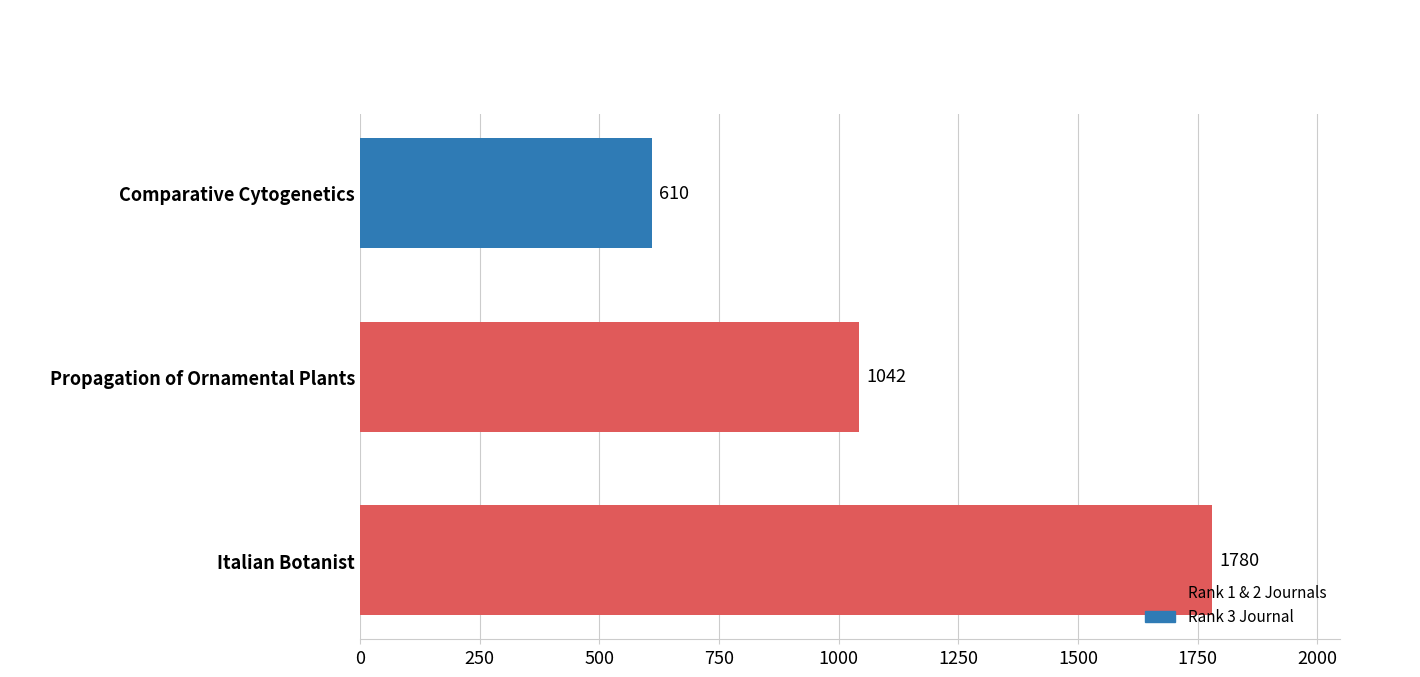

Is it true that the value at Comparative Cytogenetics is 610?

True